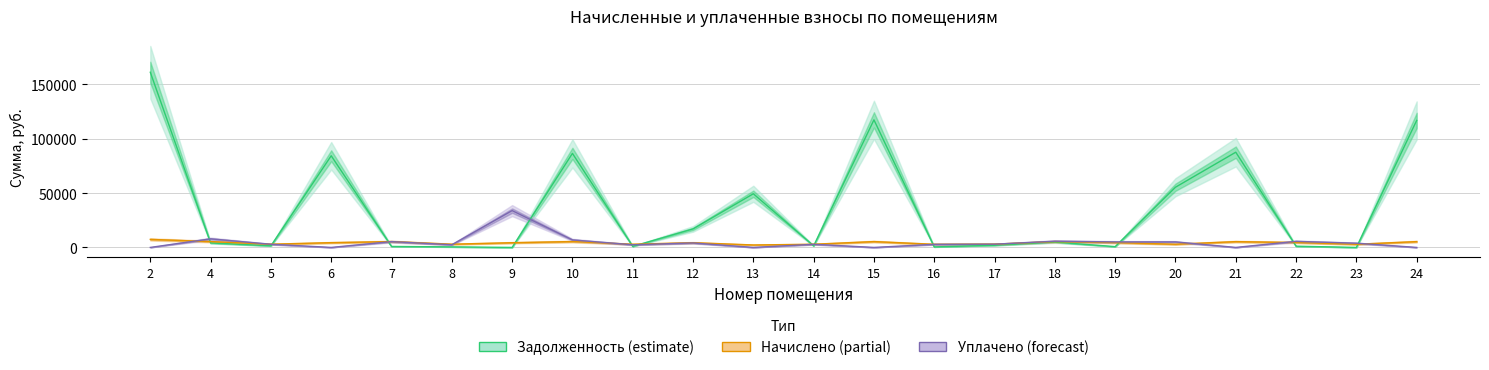

Reading left to right, what are all the values shown in this chart?

zadolzhennost: 161219.8	4137.1	1474.2	84351.5	899.4	495.2	0.0	86545.9	975.1	17044.7	49373.4	1458.8	117388.4	478.6	1987.8	4895.1	735.2	55404.9	87635.0	1129.7	0.0	116883.8
nachisleno: 7390.2	5411.7	2948.3	4395.5	5396.3	2971.4	4341.7	5411.7	2925.2	4341.7	2263.2	2917.6	5380.9	2871.4	3017.6	5373.2	4411.0	2940.7	5342.4	4518.7	2902.1	5357.8
uplacheno: 0.0	7905.0	2915.0	0.0	5335.3	2476.2	33880.3	6920.0	2441.1	4116.1	0.0	2884.6	0.0	2838.9	2983.5	5721.7	5081.6	5080.2	0.0	5593.1	3900.0	0.0